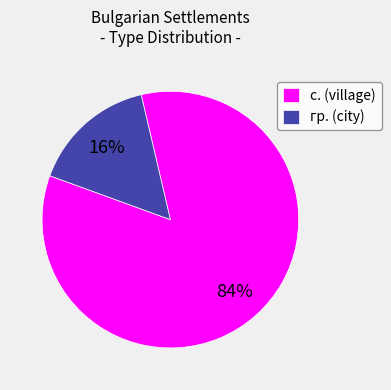

The с. (village) slice represents 84% of the pie. True or false?

True